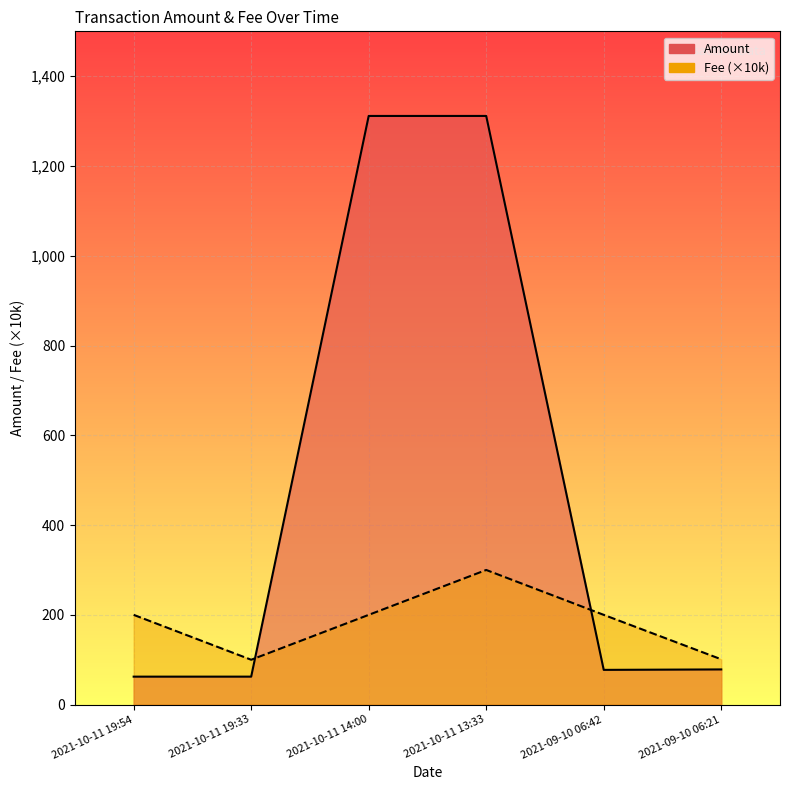

Which series has the largest range (max minus min)?

Amount